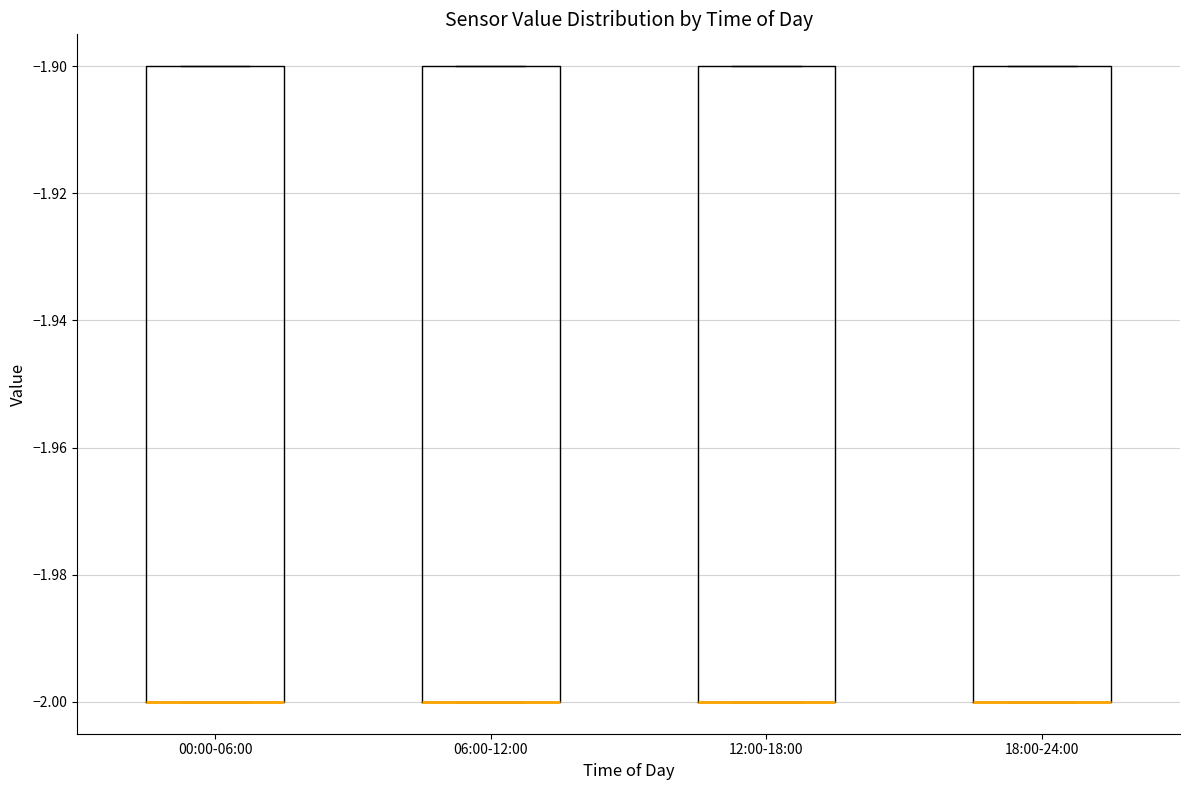

Reading left to right, read every box against the y-axis: the position of its median line, the range the box covers, and the ends of its whiskers. The values are not printed on the chart, so give them approximately, as read against the axis.

00:00-06:00: median -2.0 (drawn on the box's lower edge), box -2.0 to -1.9, whiskers -2.0 to -1.9
06:00-12:00: median -2.0 (drawn on the box's lower edge), box -2.0 to -1.9, whiskers -2.0 to -1.9
12:00-18:00: median -2.0 (drawn on the box's lower edge), box -2.0 to -1.9, whiskers -2.0 to -1.9
18:00-24:00: median -2.0 (drawn on the box's lower edge), box -2.0 to -1.9, whiskers -2.0 to -1.9